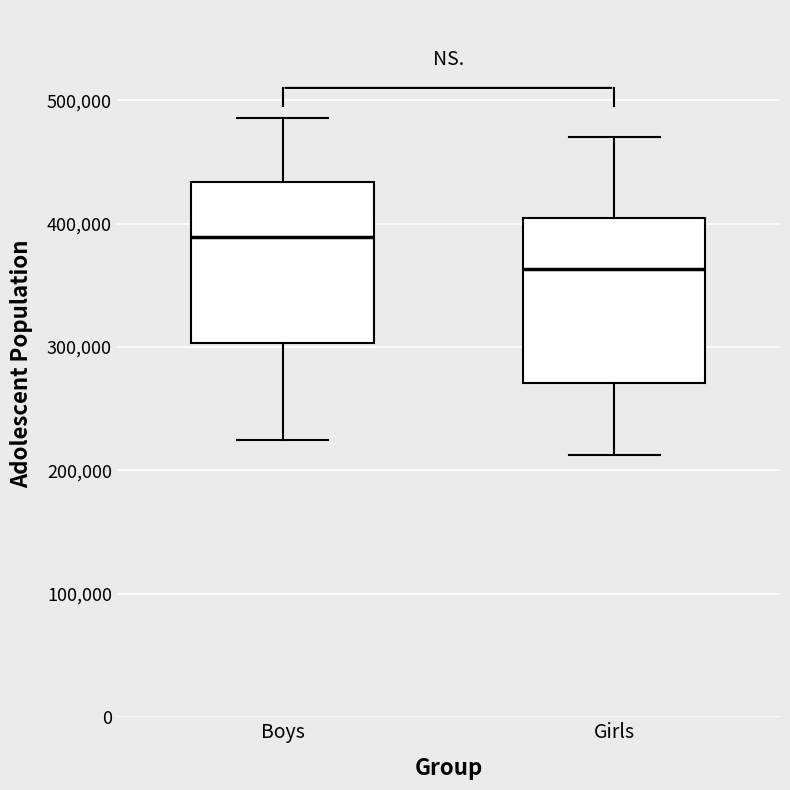

Which box's median line is the highest?

Boys